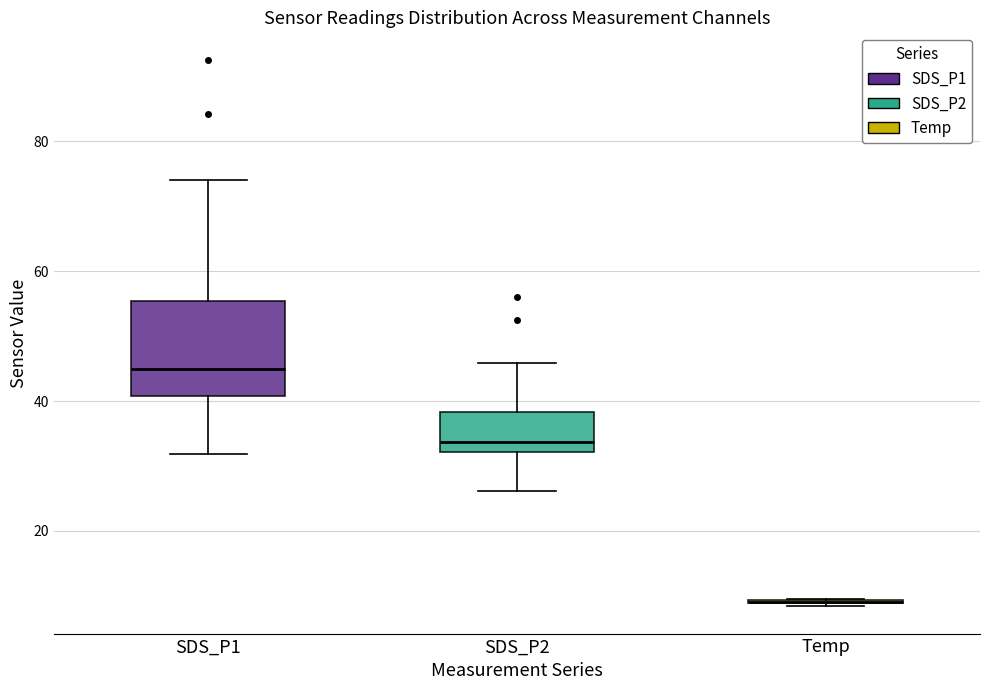

Reading left to right, transcribe this box plot: for each box, give where its median line is, the range the box spans, and where its two whiskers end, as read against the y-axis. The values are not printed on the chart, so give them approximately, as read against the axis.

SDS_P1: median 44, box 40 to 56, whiskers 32 to 74
SDS_P2: median 34, box 32 to 38, whiskers 26 to 46
Temp: box collapsed to a line at 10, whiskers 8 to 10